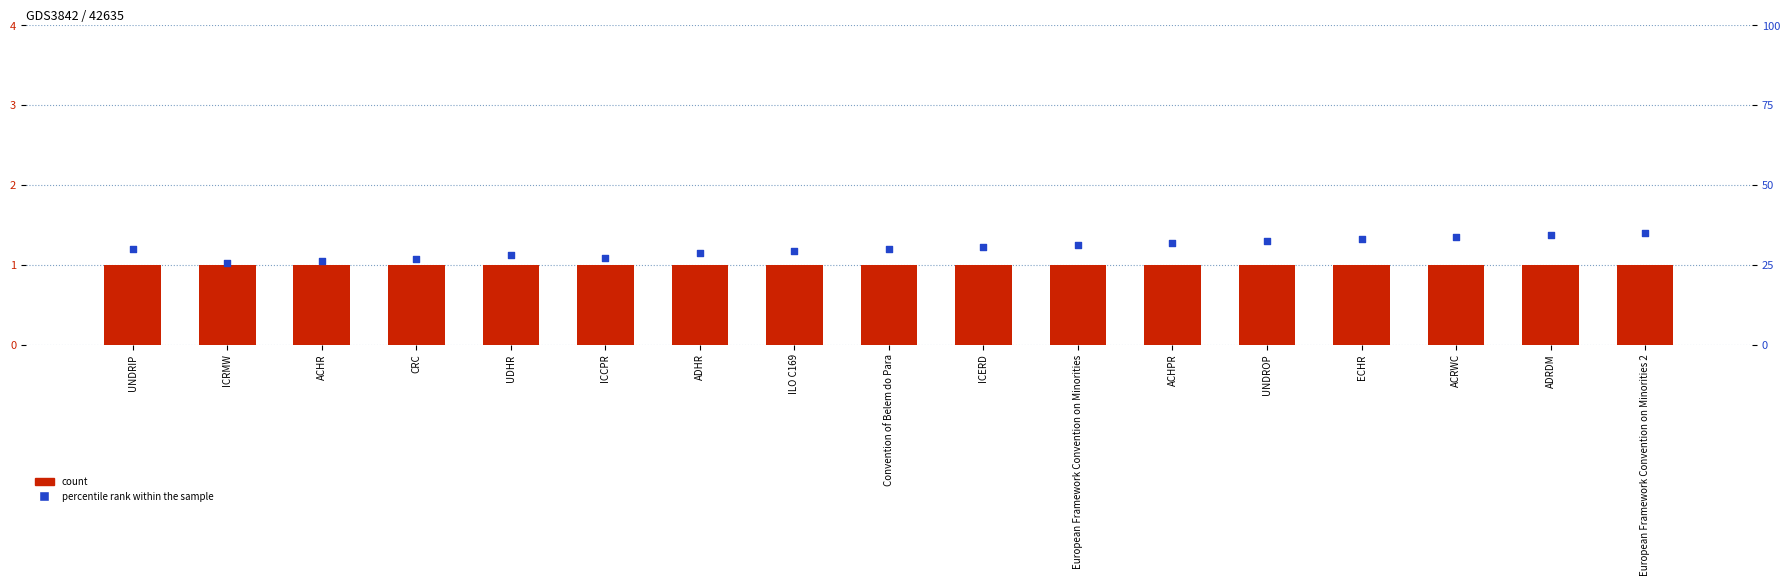

Which series has the largest total across all categories?

percentile rank within the sample